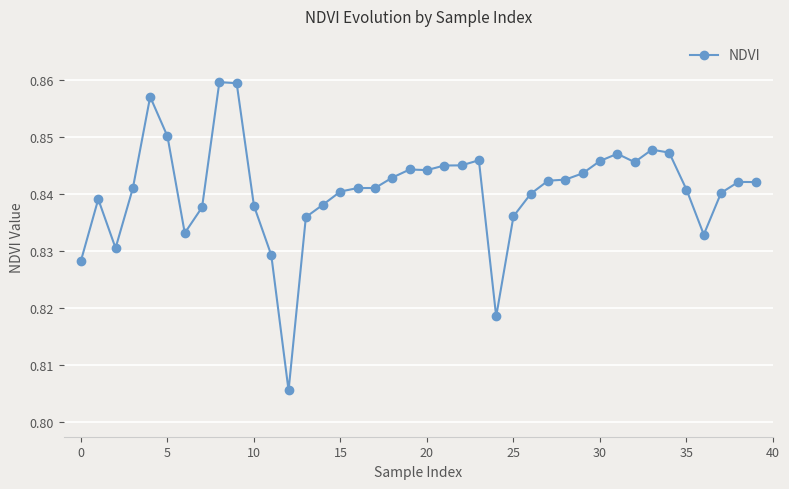

What is the sum of all values?

33.6